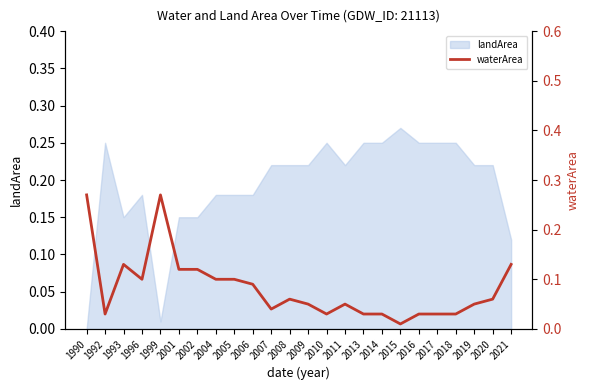

The value of landArea at 2007 is 0.1. True or false?

False